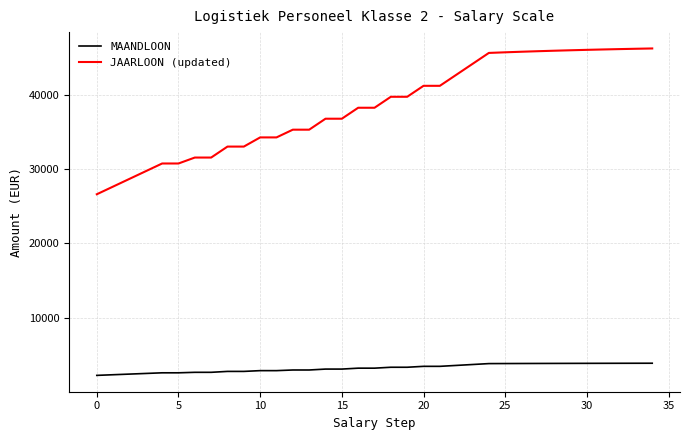

What is the difference between the maximum and minimum values in the MAANDLOON series?

1635.5